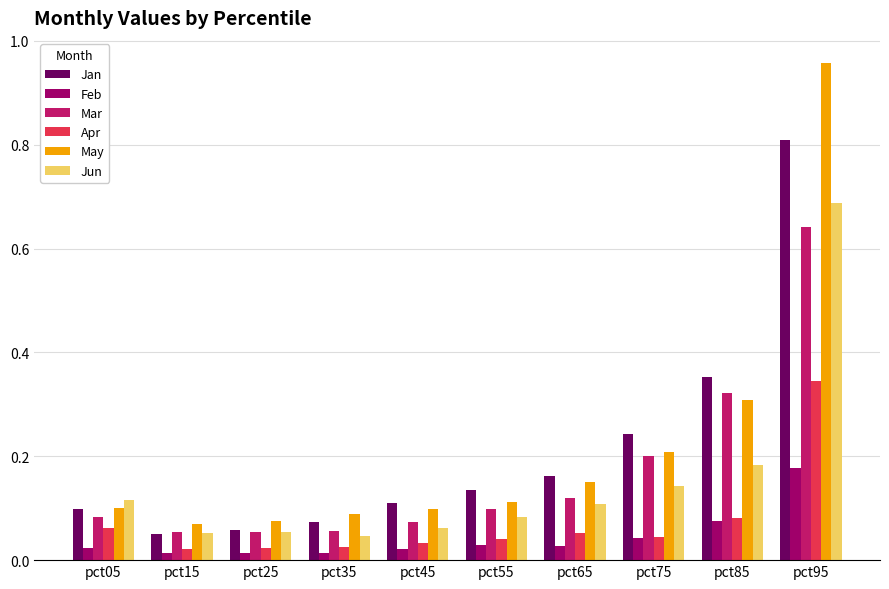

Count the number of categories in the chart.

10